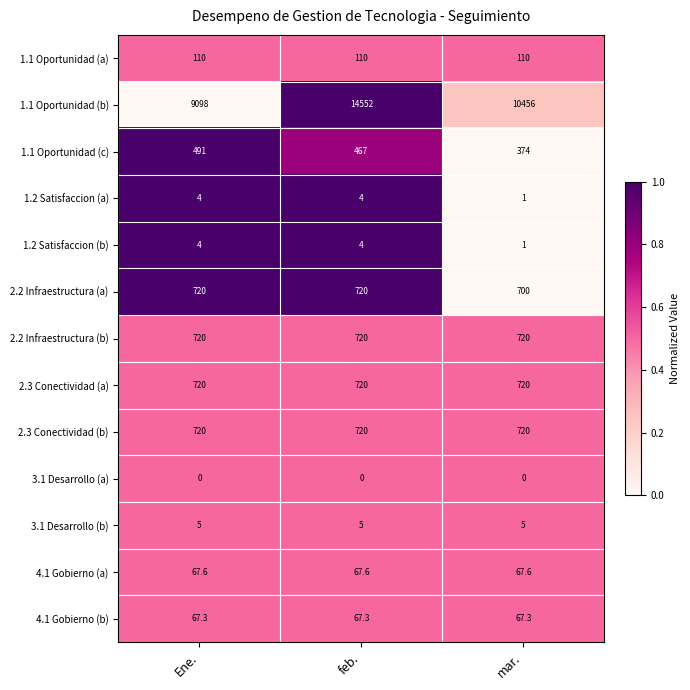

Which series has the largest range (max minus min)?

1.1 Oportunidad (b)